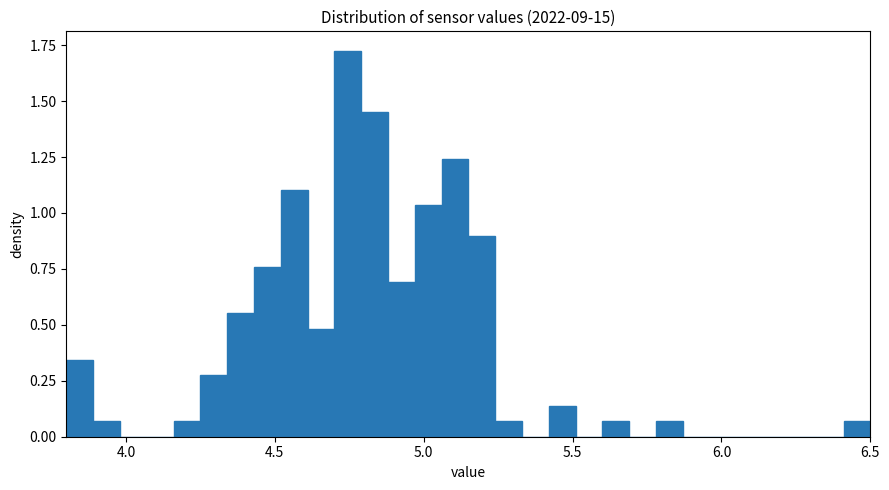

Around what value on the x-axis is the tallest bar? Give the approximate position of its centre, as read against the axis.

4.75